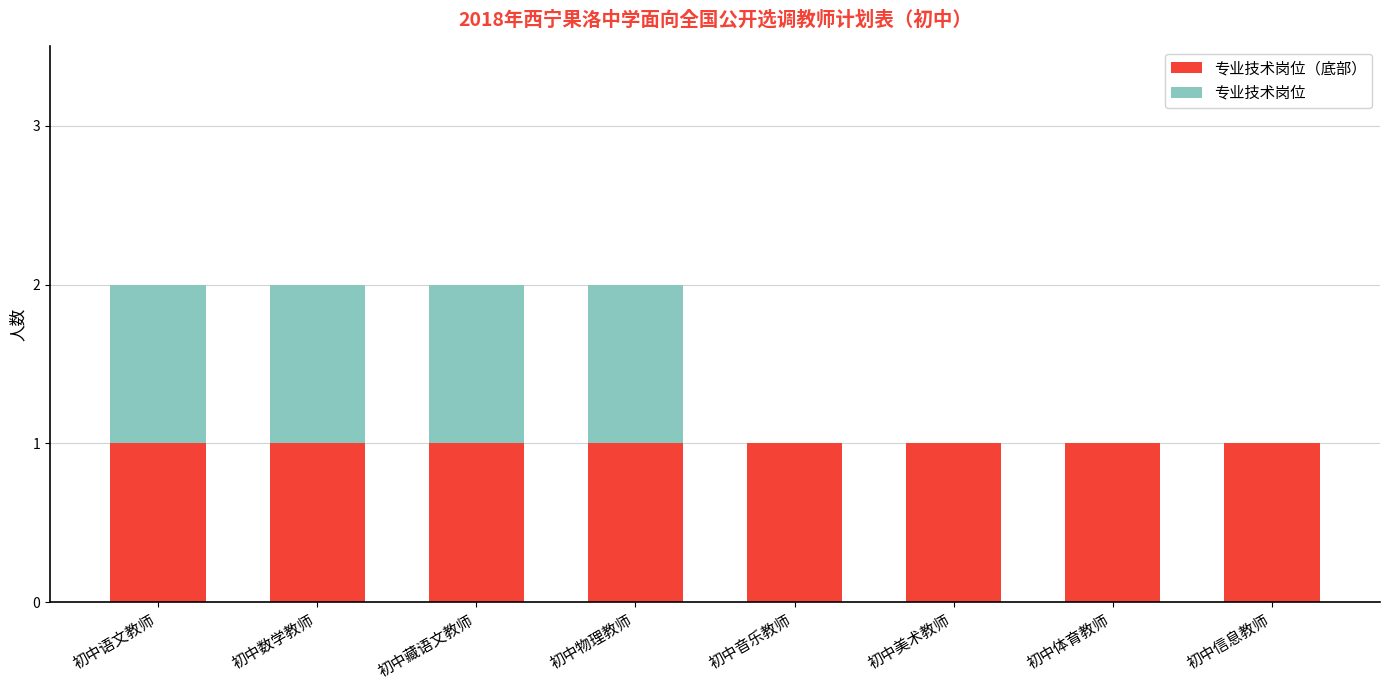

Are the bars horizontal?

No